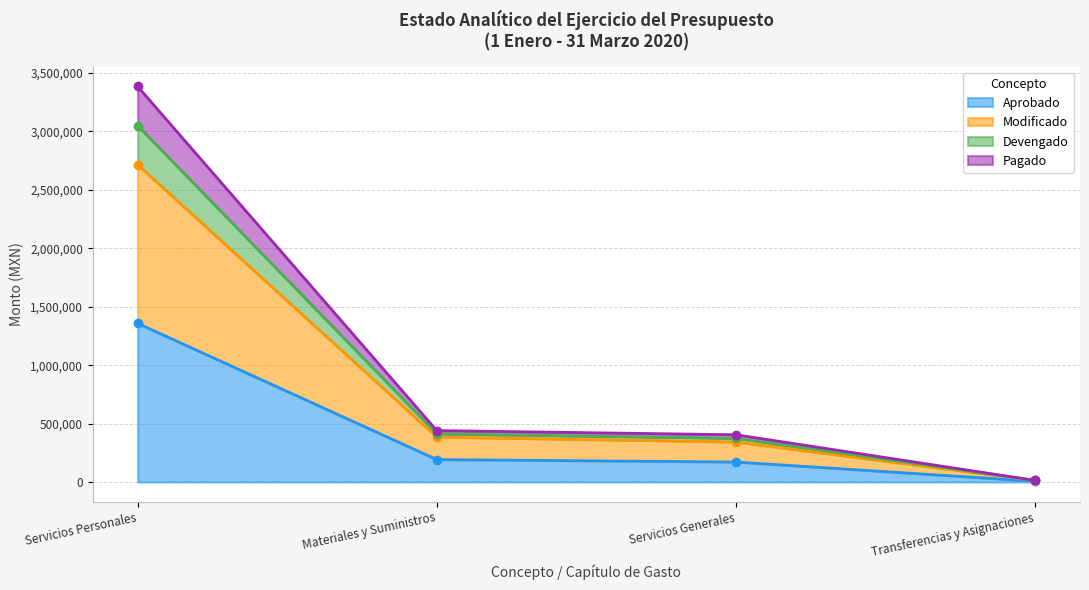

What is the maximum value for Modificado?

2716556.1